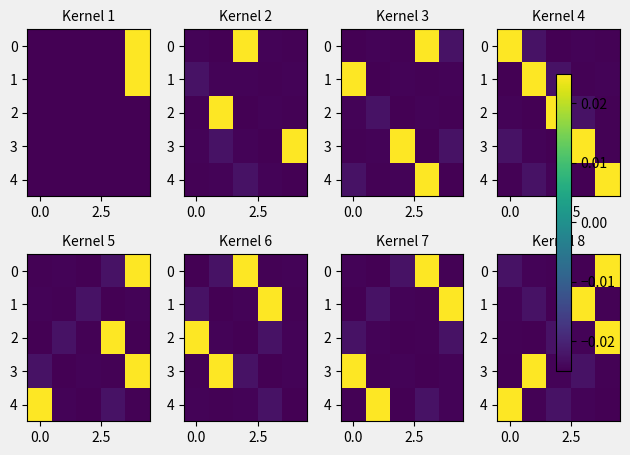

How many categories are shown in the chart?

5